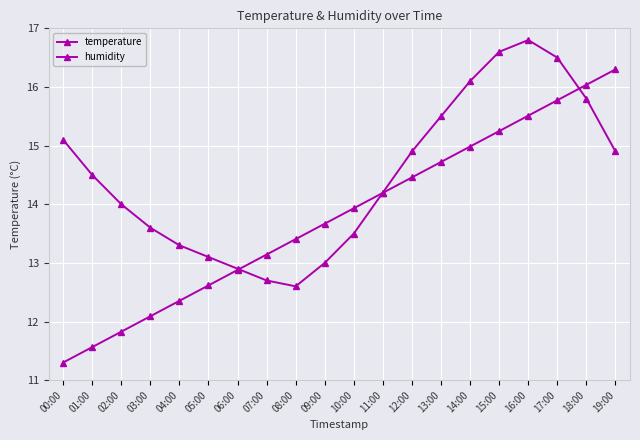

How many series are shown in this chart?

2